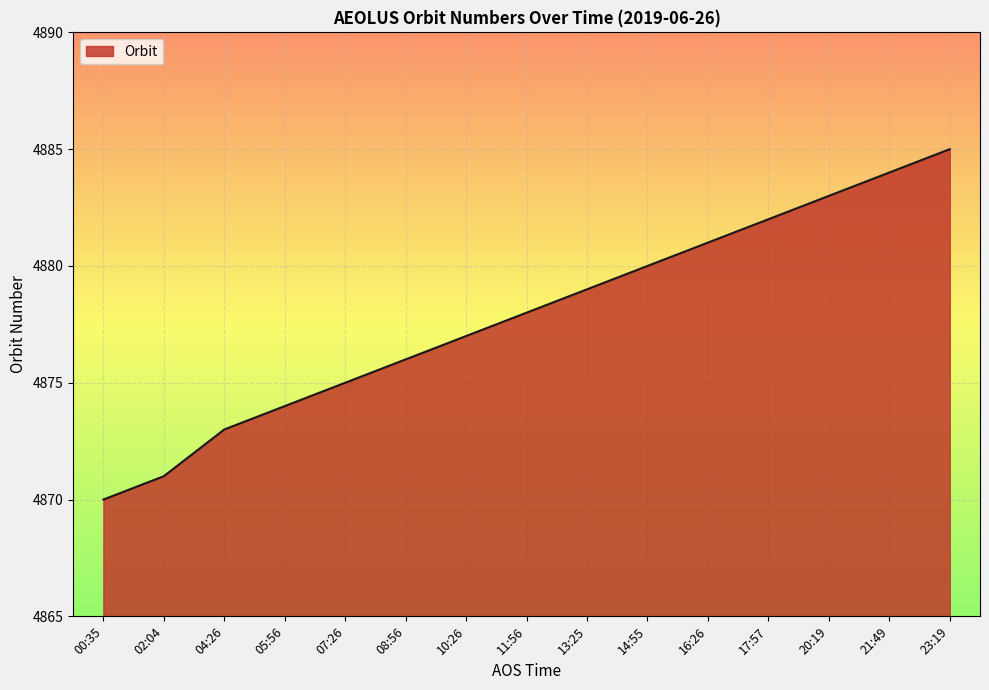

What is the minimum value shown in the chart?

4870